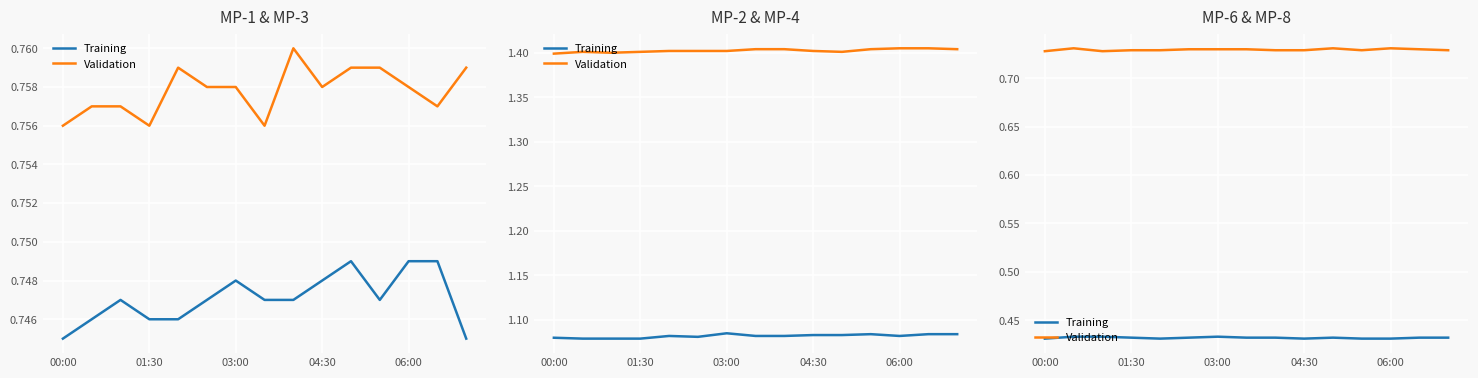

What position from the left is 10?

11